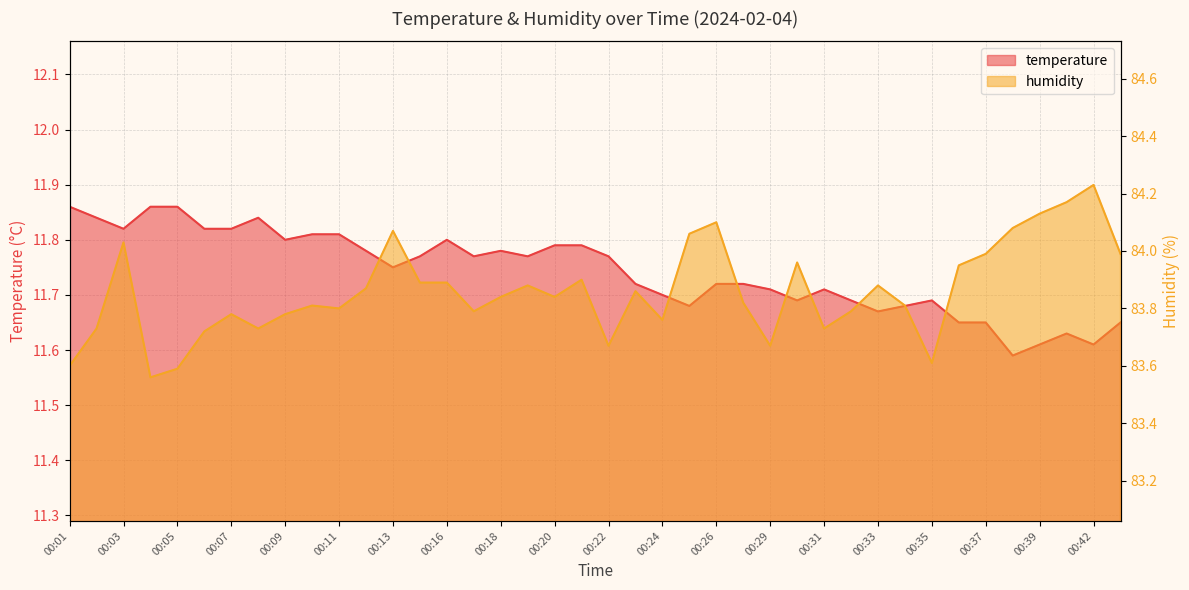

At which label is humidity closest to 83?

00:04